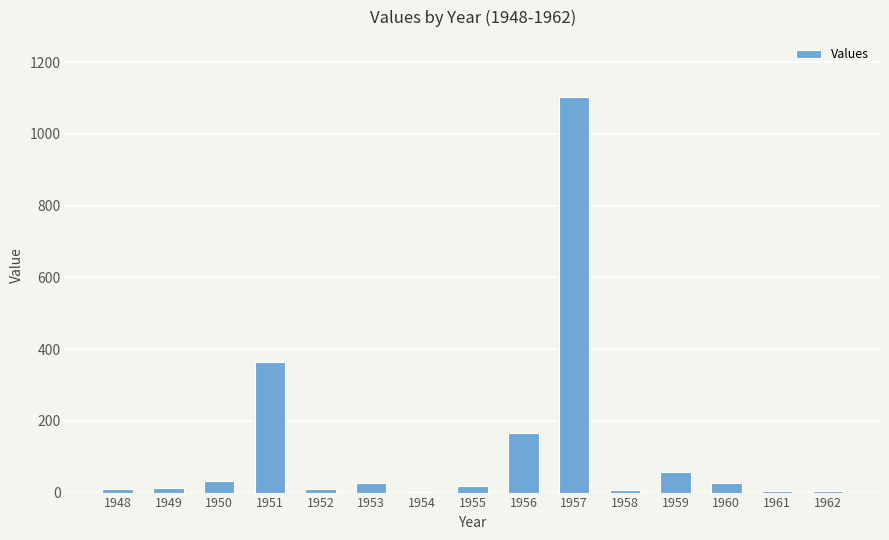

What is the average value?

123.1